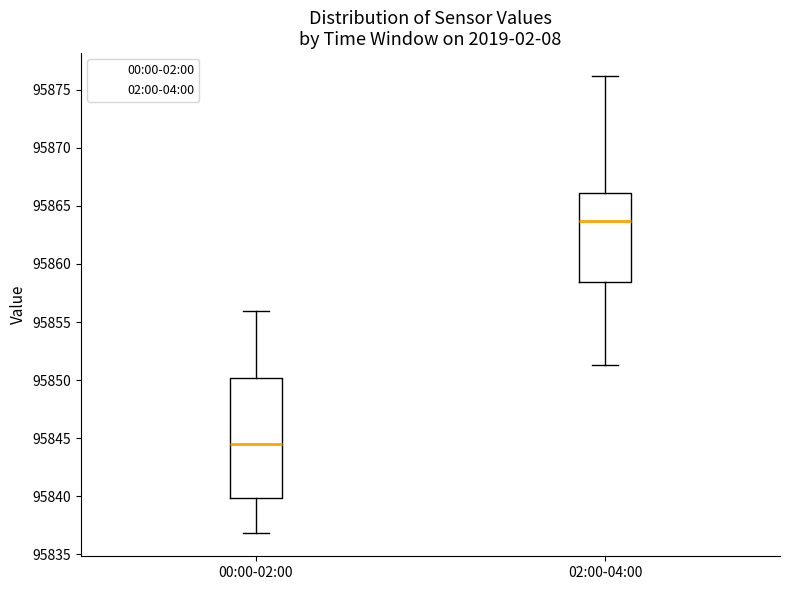

Reading left to right, read every box against the y-axis: the position of its median line, the range the box covers, and the ends of its whiskers. The values are not printed on the chart, so give them approximately, as read against the axis.

00:00-02:00: median 95844.5, box 95840.0 to 95850.0, whiskers 95837.0 to 95856.0
02:00-04:00: median 95863.5, box 95858.5 to 95866.0, whiskers 95851.5 to 95876.0